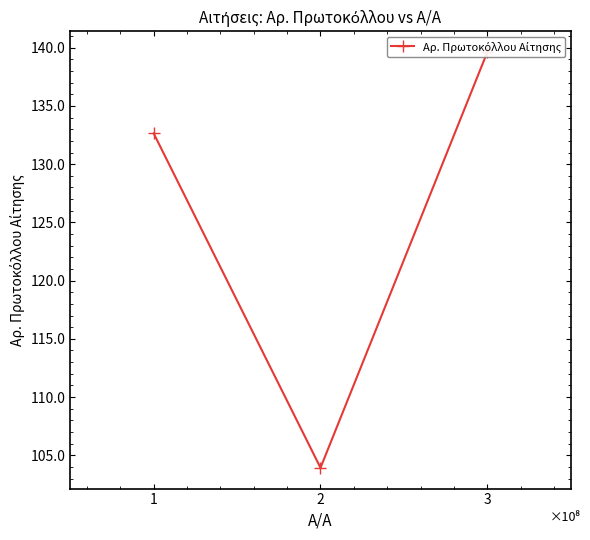

List the labels in order of value, largest first.

2, 0, 1